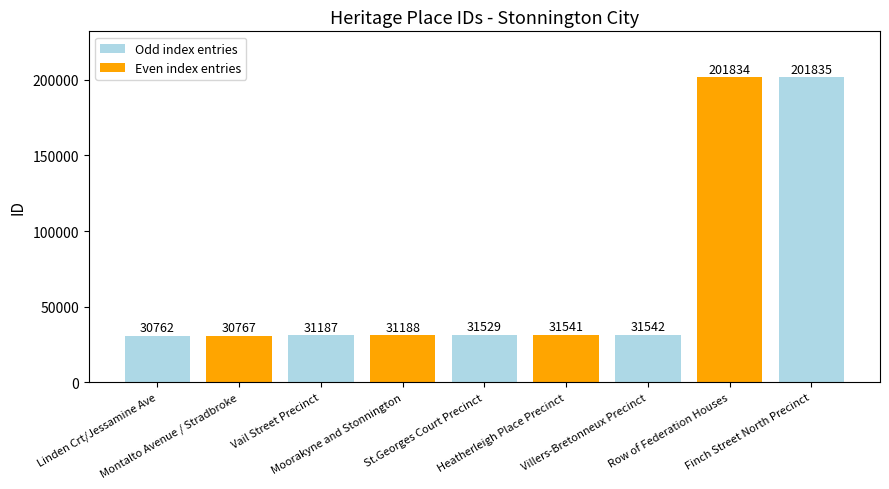

What is the value of the 9th bar from the left?

201835